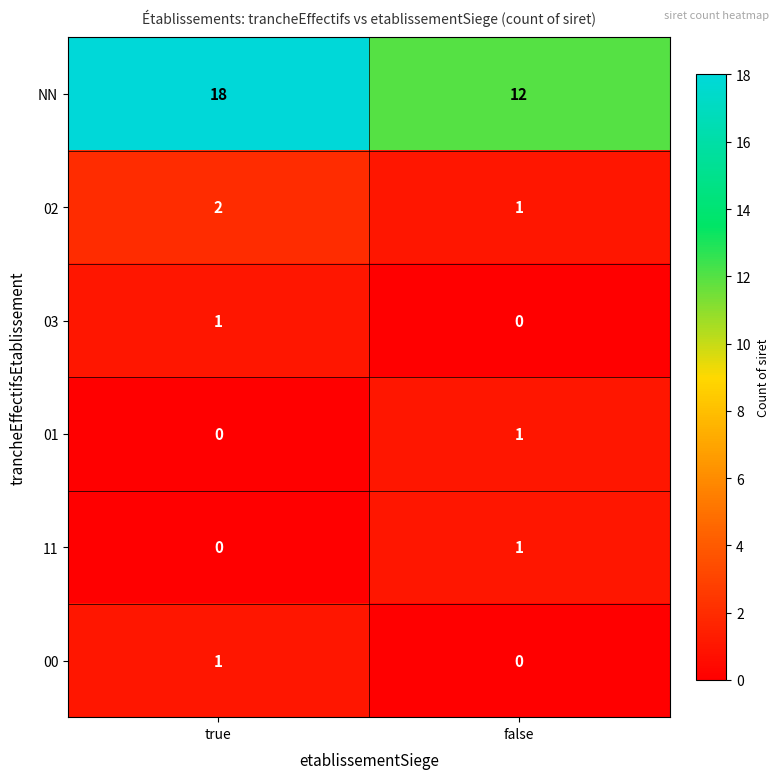

What is the difference between the highest and lowest values at false?

12